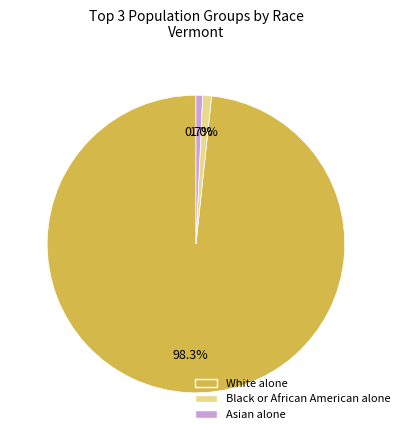

What is the largest slice in the pie chart?

White alone